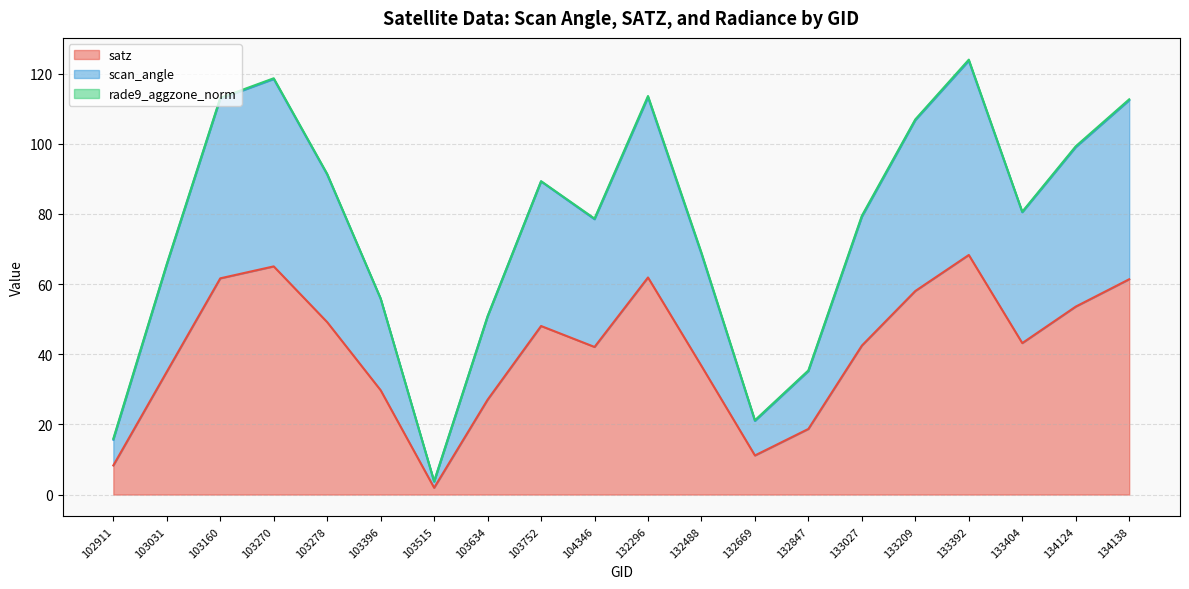

The value of scan_angle at 103752 is 37.8. True or false?

False